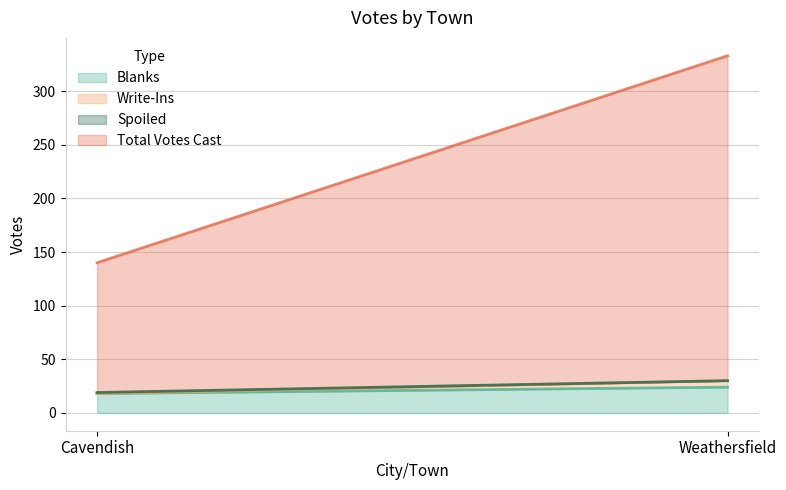

How many lines are shown in the chart?

4